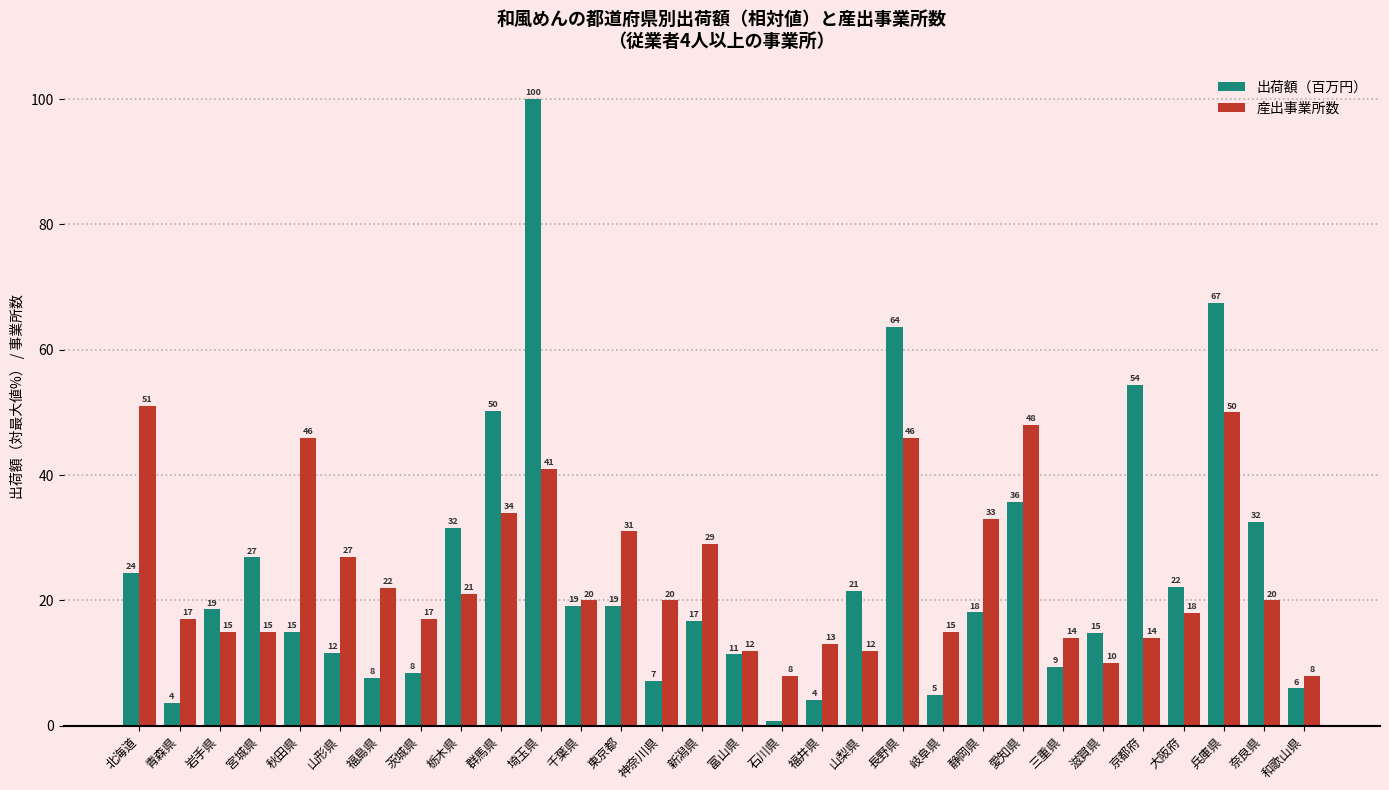

At which category is the sum across all series the highest?

埼玉県